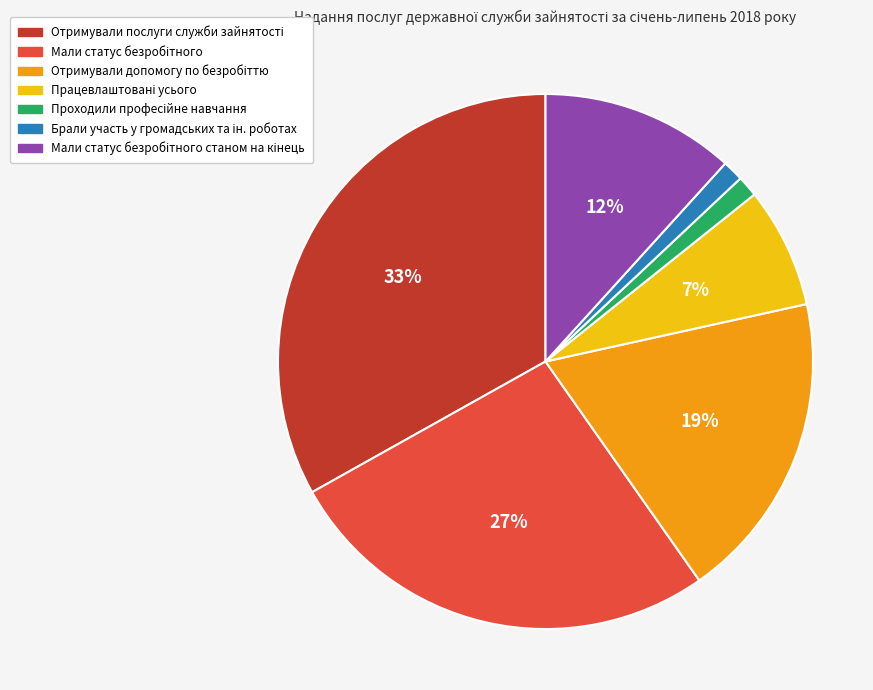

Does any single category account for the majority?

No